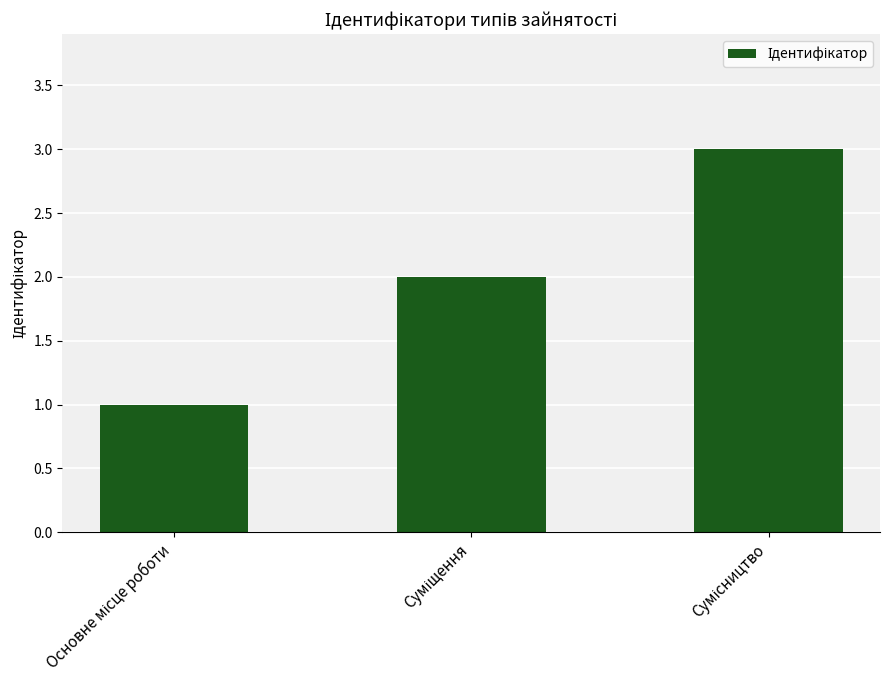

What is the average value?

2